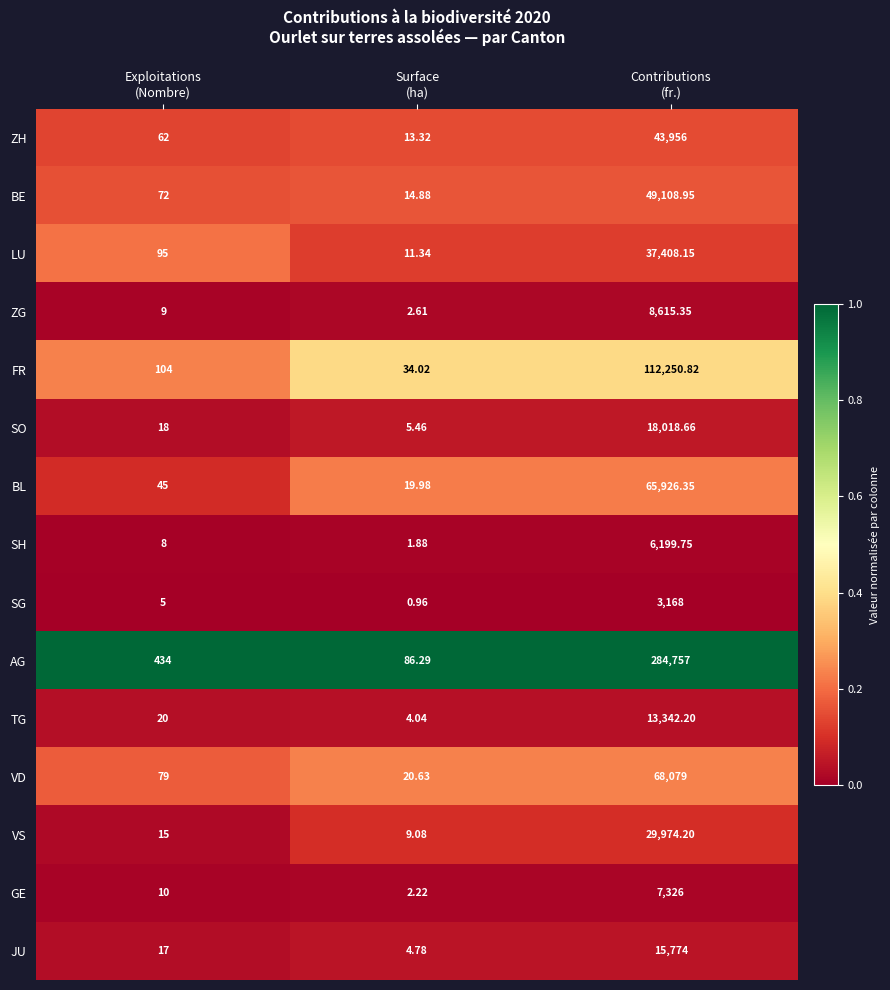

Which series has the largest range (max minus min)?

AG